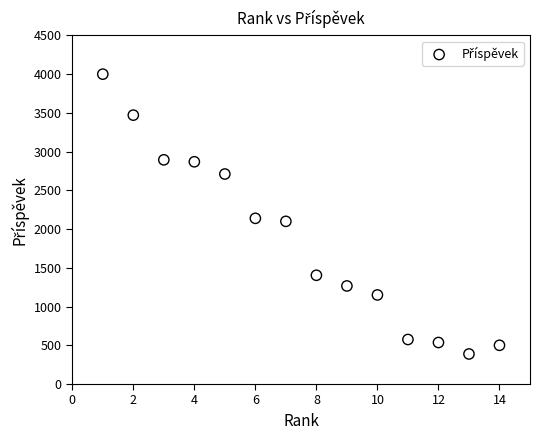

What is the range of X values (max minus min)?

13